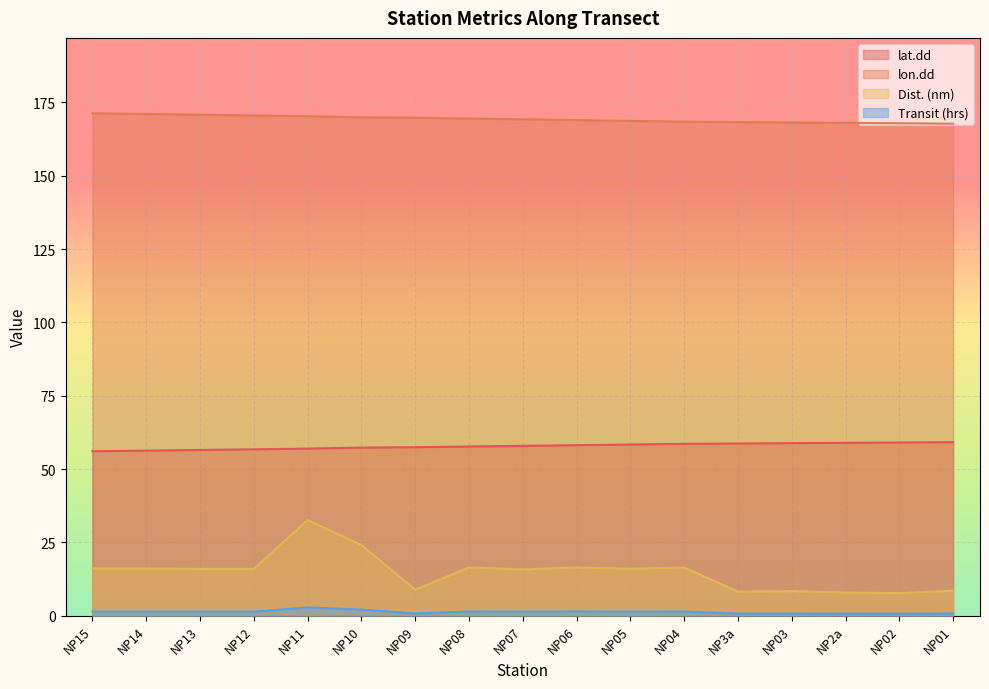

Reading left to right, transcribe all the data shown in this chart.

lat.dd: NP15=56.1	NP14=56.3	NP13=56.5	NP12=56.7	NP11=57.0	NP10=57.3	NP09=57.4	NP08=57.7	NP07=57.9	NP06=58.1	NP05=58.4	NP04=58.6	NP3a=58.7	NP03=58.8	NP2a=58.9	NP02=59.1	NP01=59.2
lon.dd: NP15=171.3	NP14=171.1	NP13=170.8	NP12=170.5	NP11=170.3	NP10=169.9	NP09=169.8	NP08=169.5	NP07=169.2	NP06=169.0	NP05=168.7	NP04=168.4	NP3a=168.3	NP03=168.2	NP2a=168.0	NP02=167.9	NP01=167.8
Dist. (nm): NP15=16.1	NP14=16.1	NP13=15.9	NP12=15.9	NP11=32.6	NP10=24.1	NP09=8.9	NP08=16.4	NP07=15.8	NP06=16.4	NP05=16.0	NP04=16.4	NP3a=8.2	NP03=8.4	NP2a=7.9	NP02=7.7	NP01=8.5
Transit (hrs): NP15=1.4	NP14=1.4	NP13=1.4	NP12=1.4	NP11=2.8	NP10=2.1	NP09=0.8	NP08=1.4	NP07=1.4	NP06=1.4	NP05=1.4	NP04=1.4	NP3a=0.7	NP03=0.7	NP2a=0.7	NP02=0.7	NP01=0.7